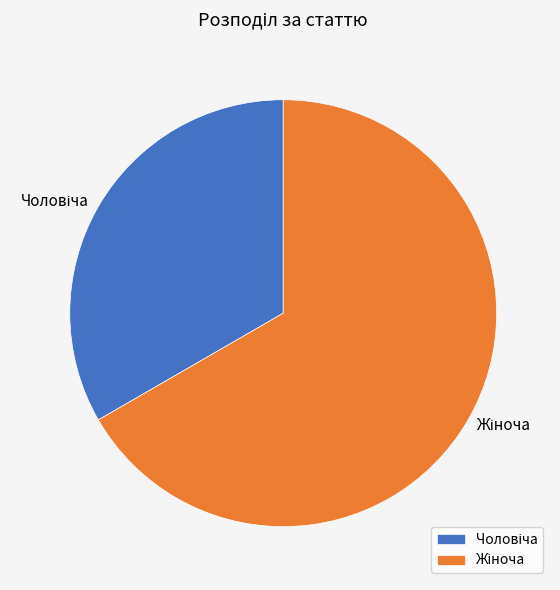

Rank the categories by value from highest to lowest.

Жіноча, Чоловіча